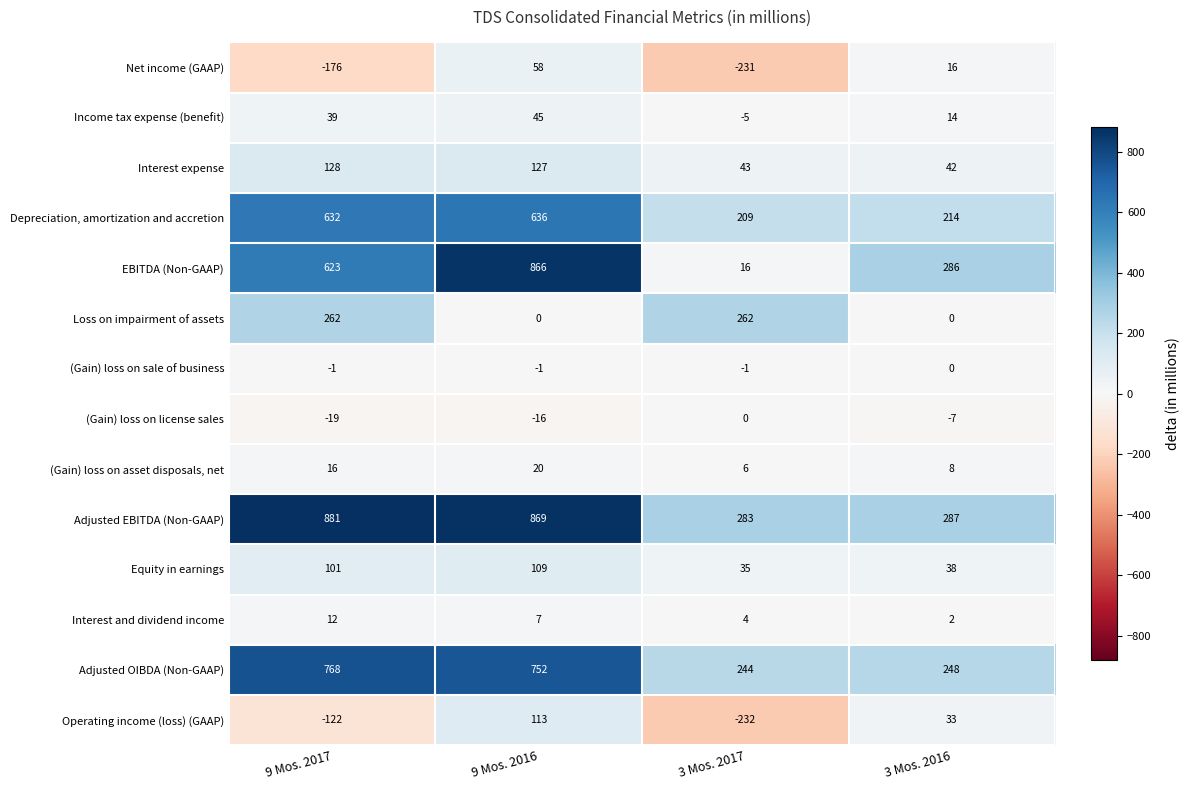

What is the difference between the highest and lowest values at 3 Mos. 2016?

294